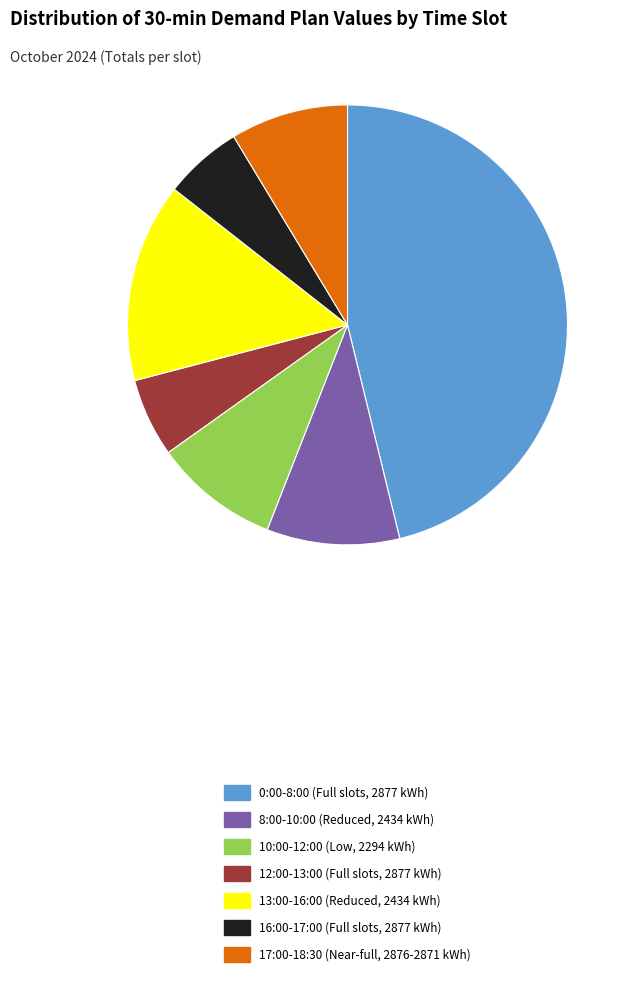

Approximately how many times larger is the value at 16:00-17:00 (Full slots, 2877 kWh) compared to 12:00-13:00 (Full slots, 2877 kWh)?

1.0